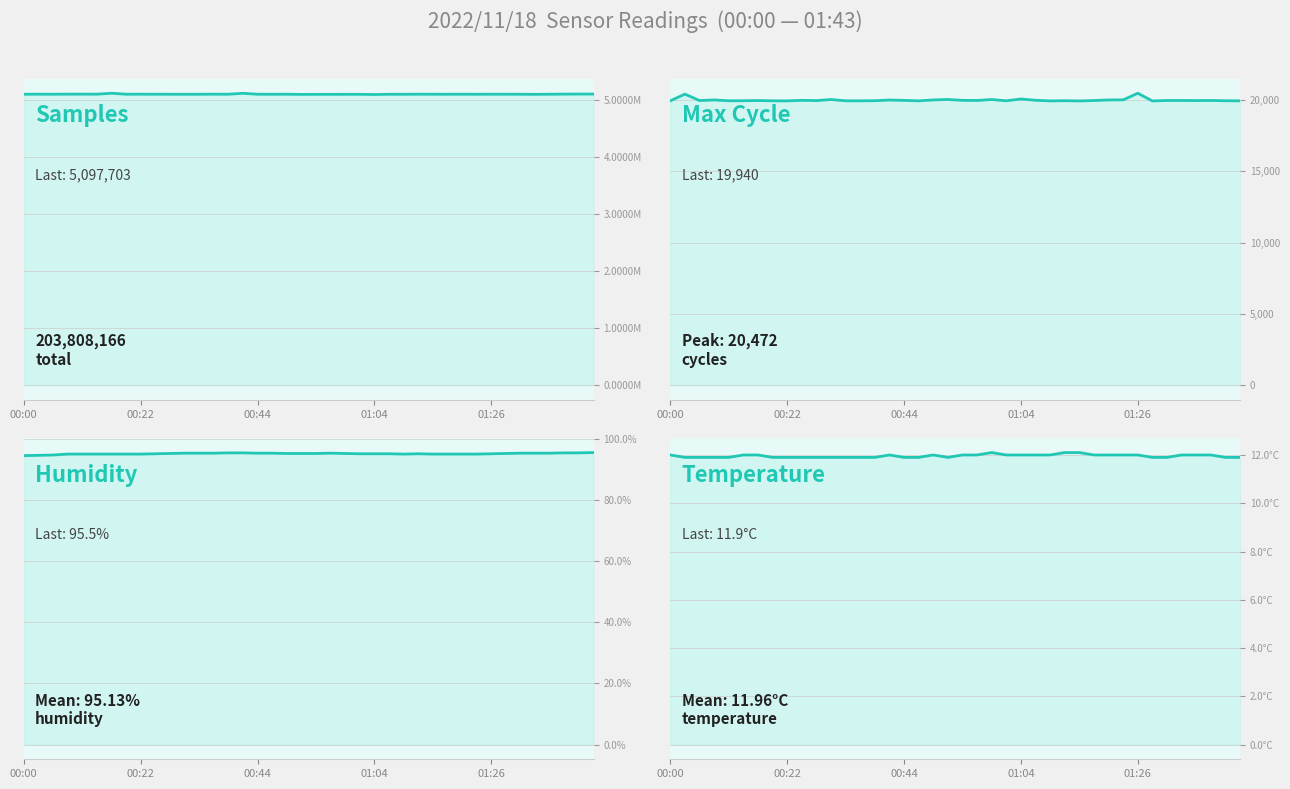

What position from the left is 01:26?

33